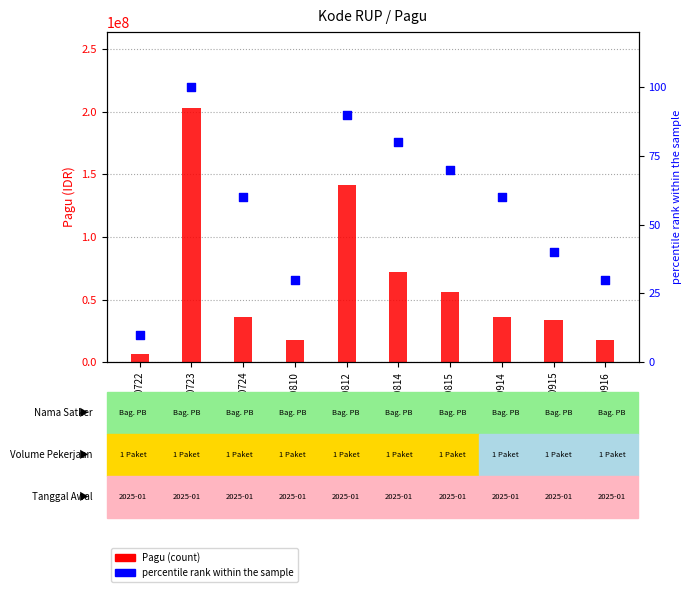

Which series has the widest spread of Y values?

Pagu